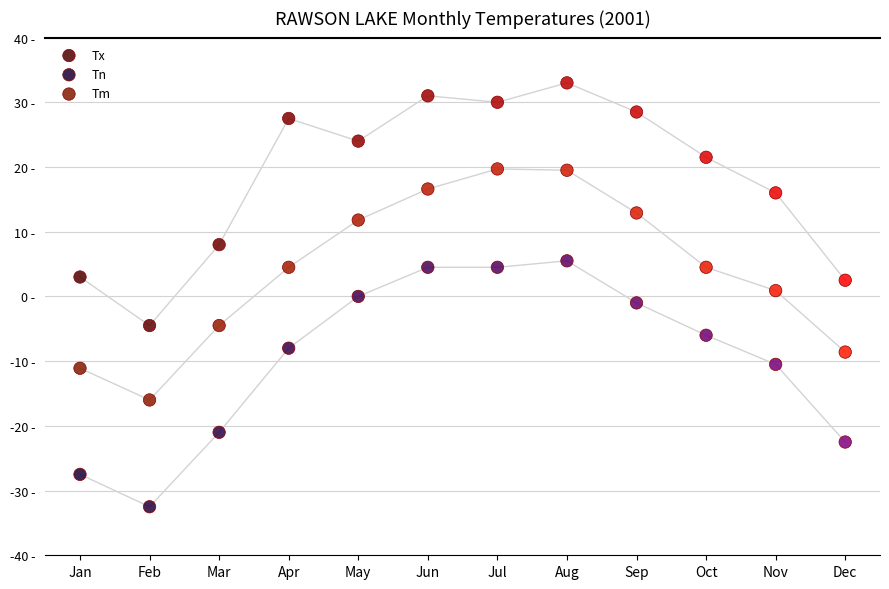

Which series reaches the maximum Y coordinate?

Tx